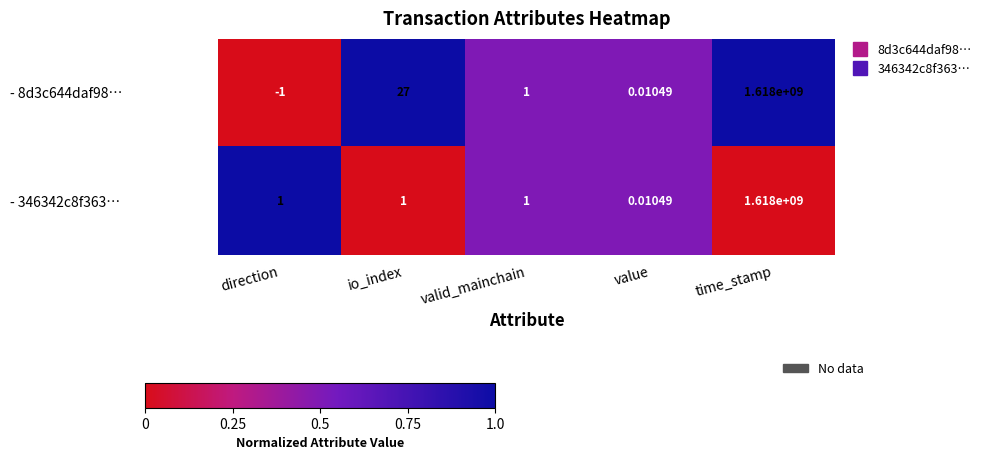

At which category is the sum across all series the highest?

time_stamp